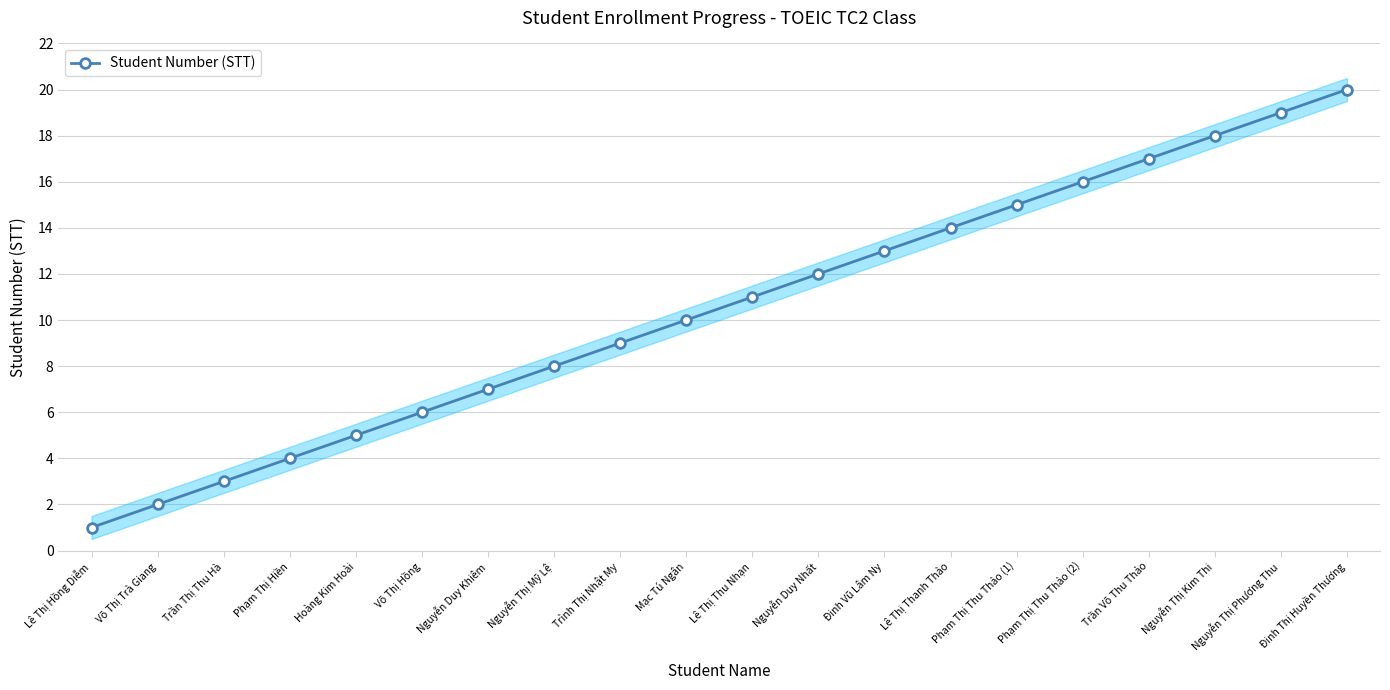

List the labels in order of value, largest first.

Đinh Thị Huyền Thương, Nguyễn Thị Phương Thu, Nguyễn Thị Kim Thi, Trần Võ Thu Thảo, Phạm Thị Thu Thảo (2), Phạm Thị Thu Thảo (1), Lê Thị Thanh Thảo, Đinh Vũ Lâm Ny, Nguyễn Duy Nhất, Lê Thị Thu Nhạn, Mạc Tú Ngân, Trình Thị Nhật My, Nguyễn Thị Mỹ Lệ, Nguyễn Duy Khiêm, Võ Thị Hồng, Hoàng Kim Hoài, Phạm Thị Hiền, Trần Thị Thu Hà, Võ Thị Trà Giang, Lê Thị Hồng Diễm